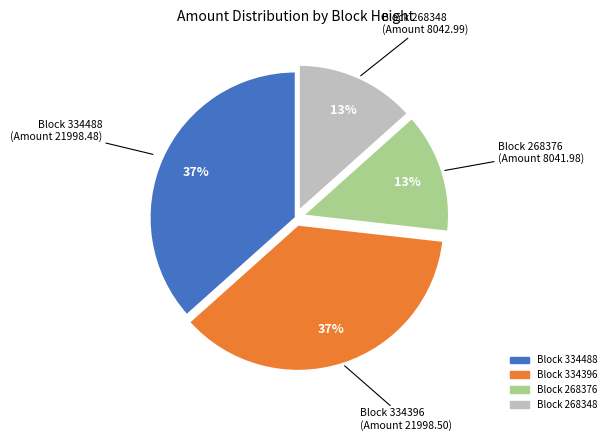

How many slices are in this pie chart?

4